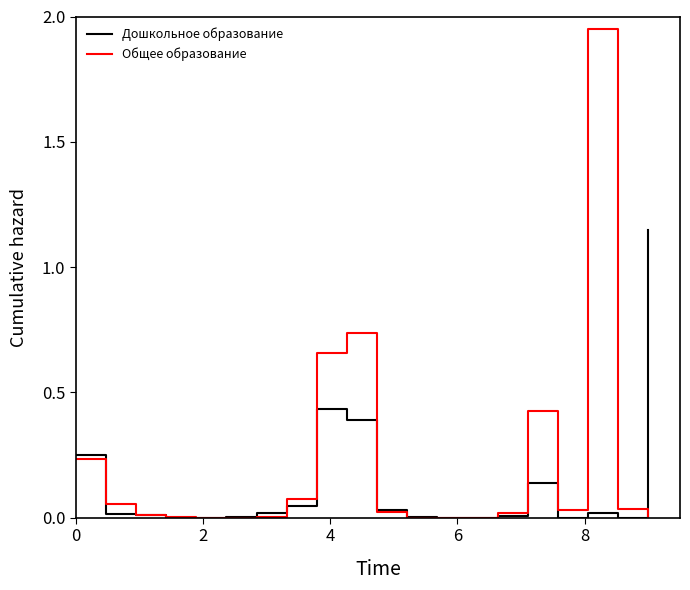

List the series in order of their peak value, lowest first.

Дошкольное образование, Общее образование